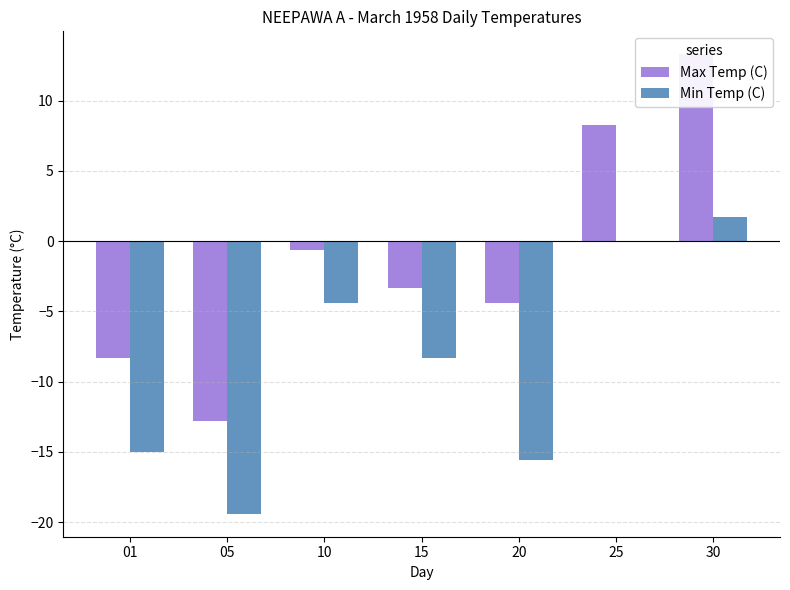

What is the value of the Min Temp (C) bar at the 1st from the left?

-15.0